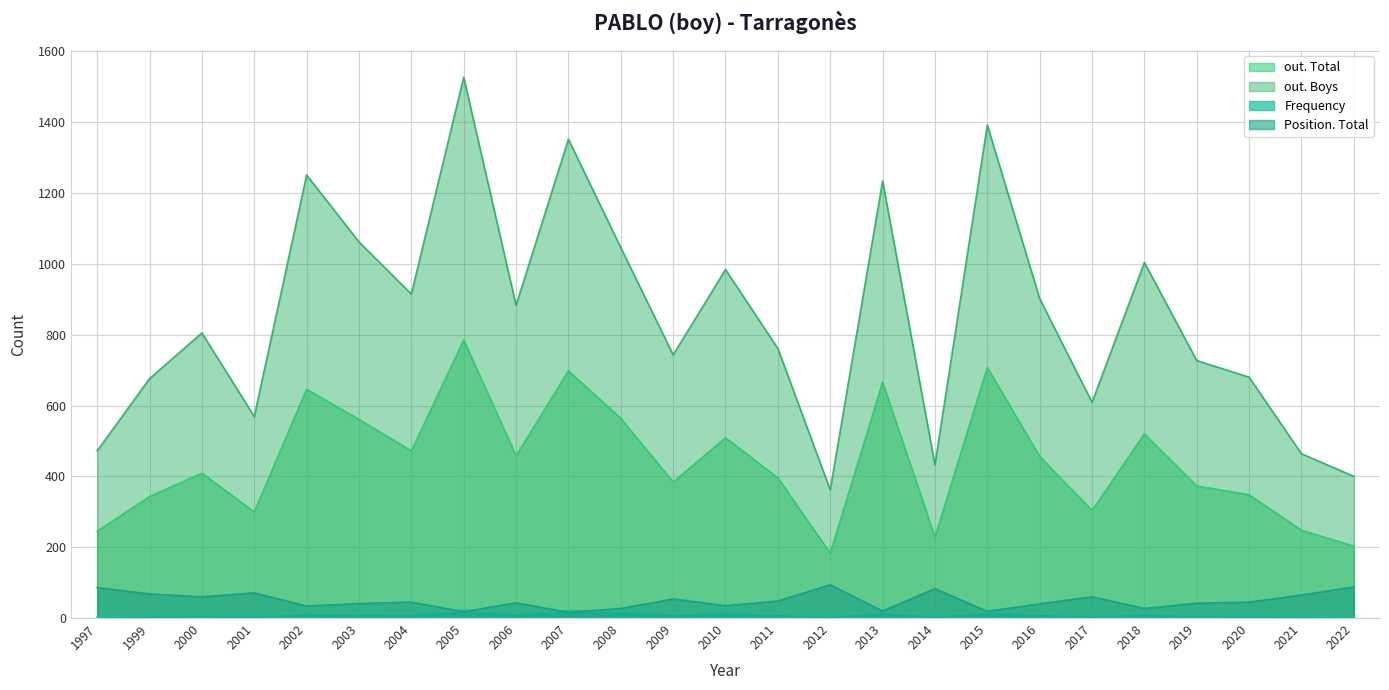

What is the value of the Position. Total point at the 10th from the left?

16